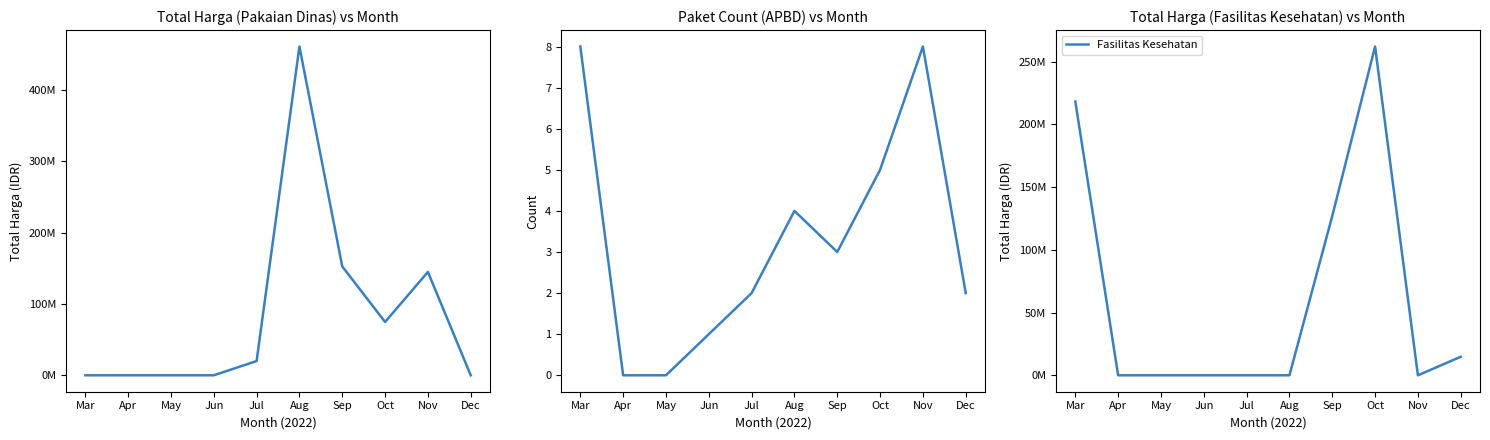

Which series ends up on top after the final intersection of APBD and Total Harga (Pakaian Dinas)?

APBD